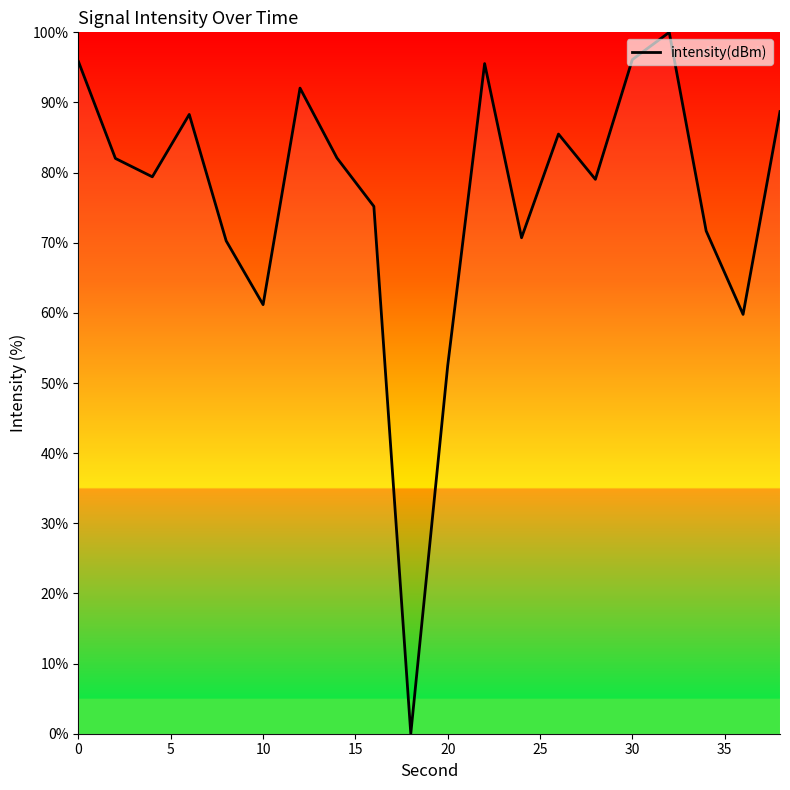

What is the difference between the maximum and minimum values?

100.0